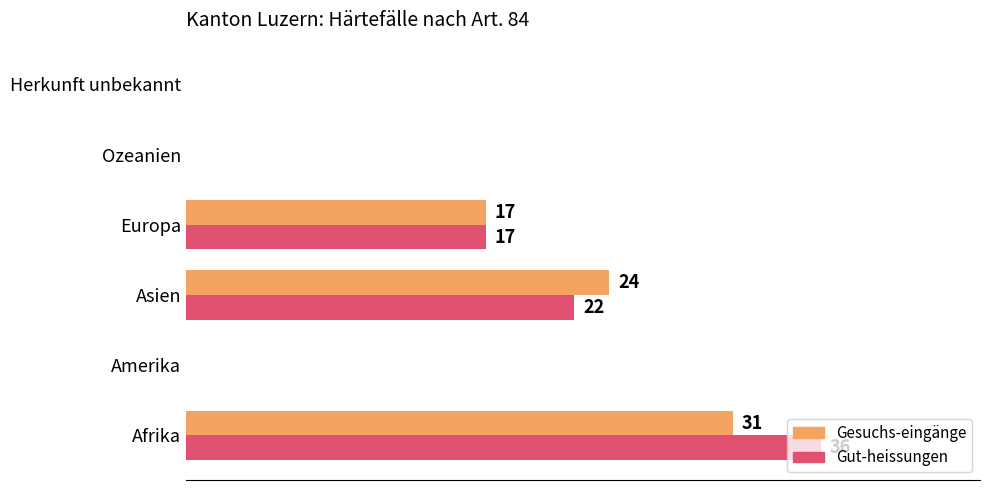

Which series has the largest total across all categories?

Gut-heissungen